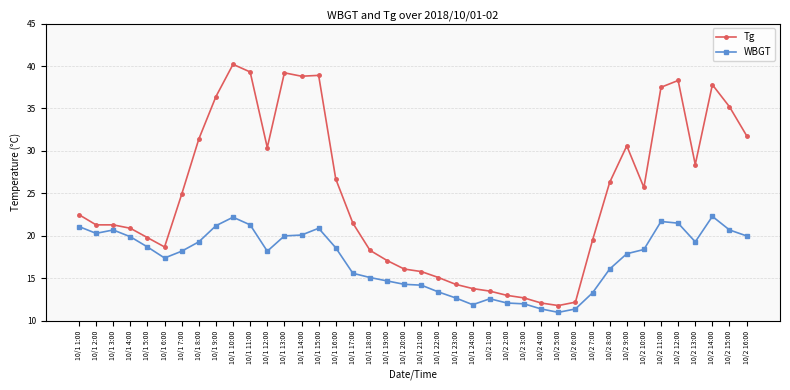

What is the label of the 23rd point from the left?

10/1 23:00